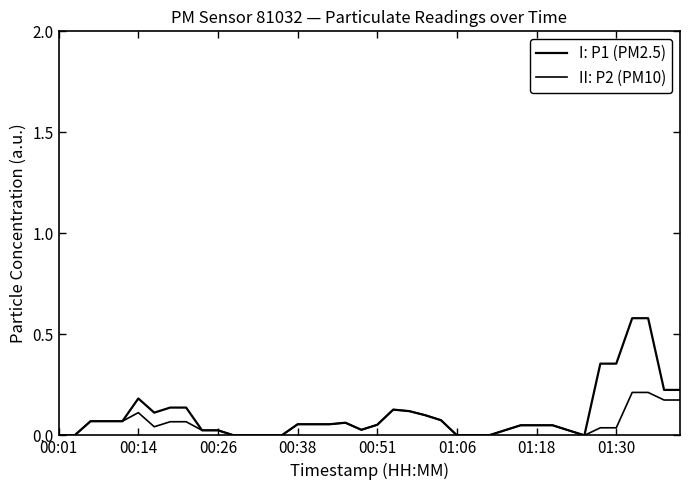

The P2 series shows 0.1 at 27. True or false?

False